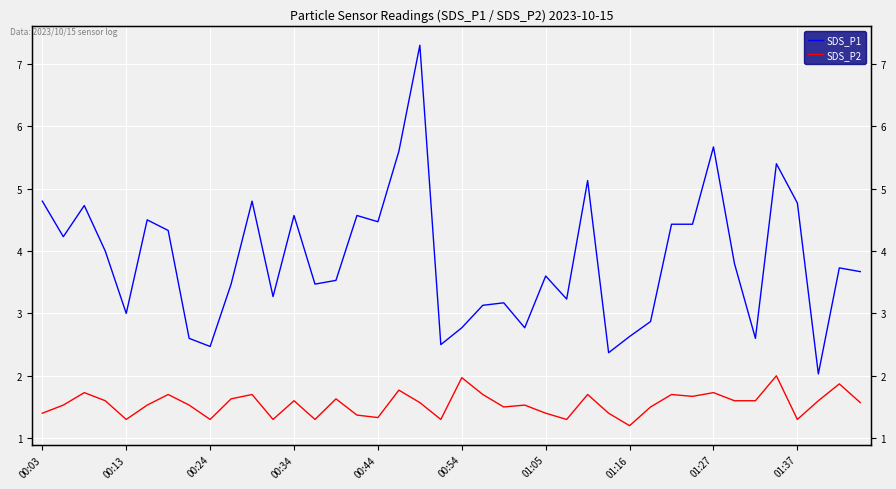

How many interior local peaks does the SDS_P1 series have?

12